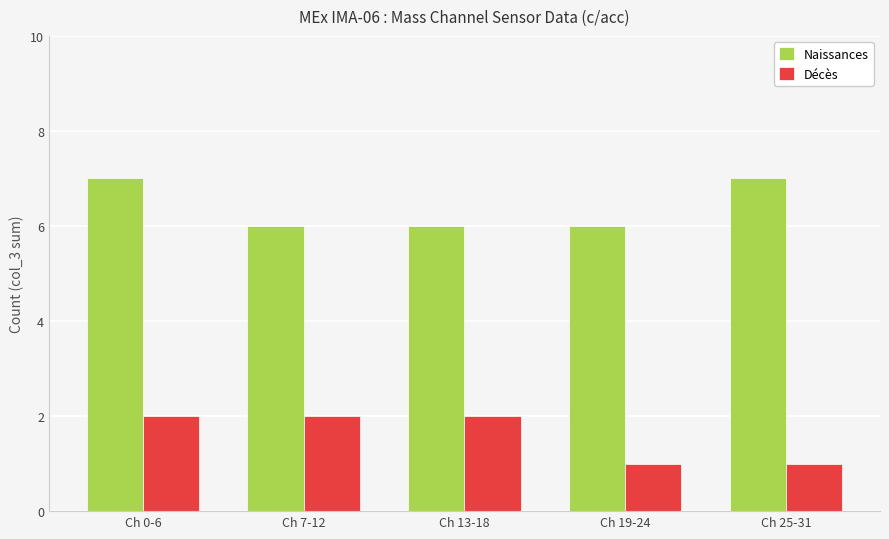

List the series in order of their peak value, highest first.

Naissances, Décès